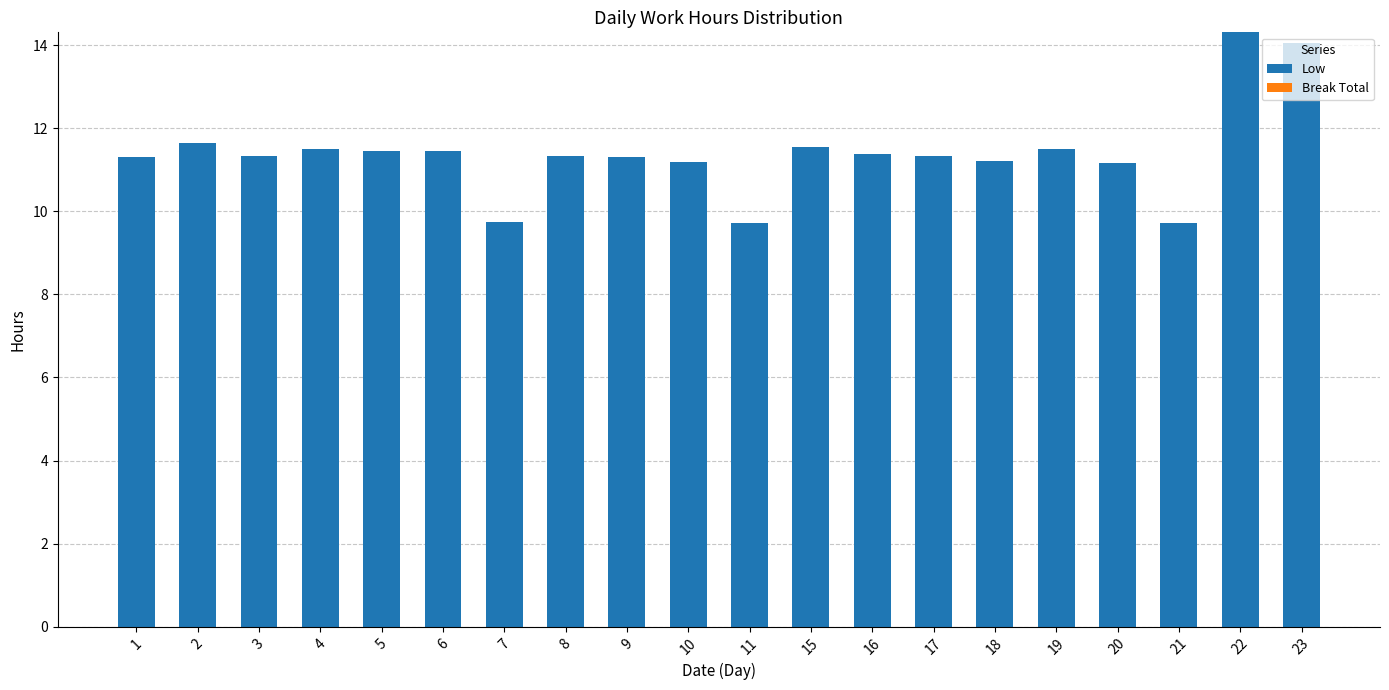

Which has a higher value, 4 or 21?

4